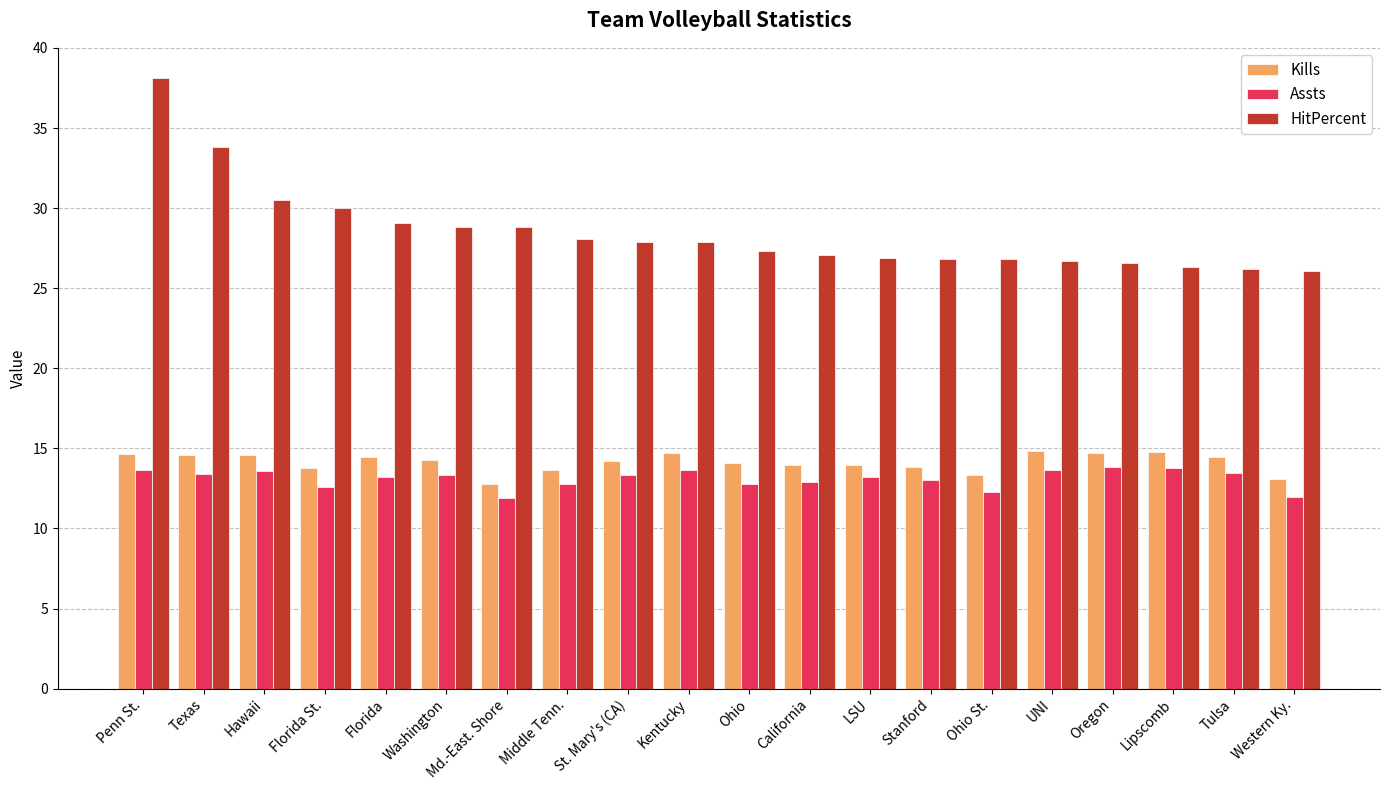

What is the sum of the Kills values at Florida and Penn St.?

29.1